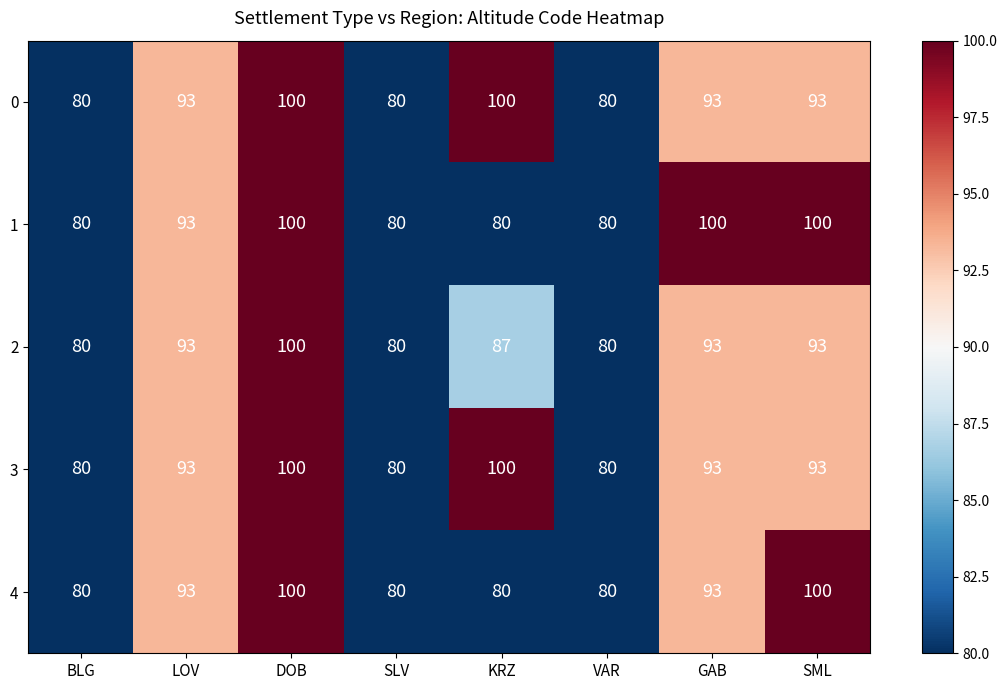

Count the 0 values in the range 80 to 100.

8